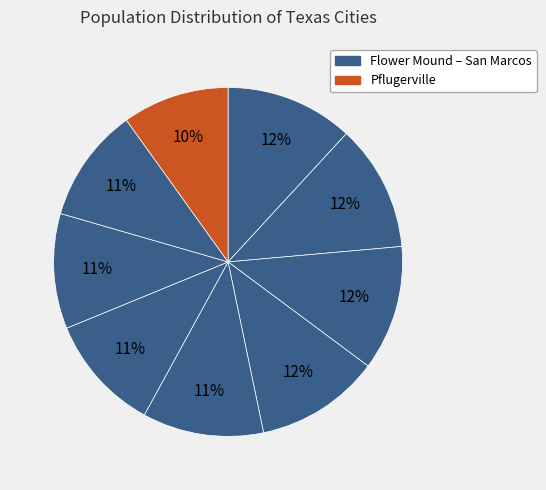

Count the number of slices in the pie.

9